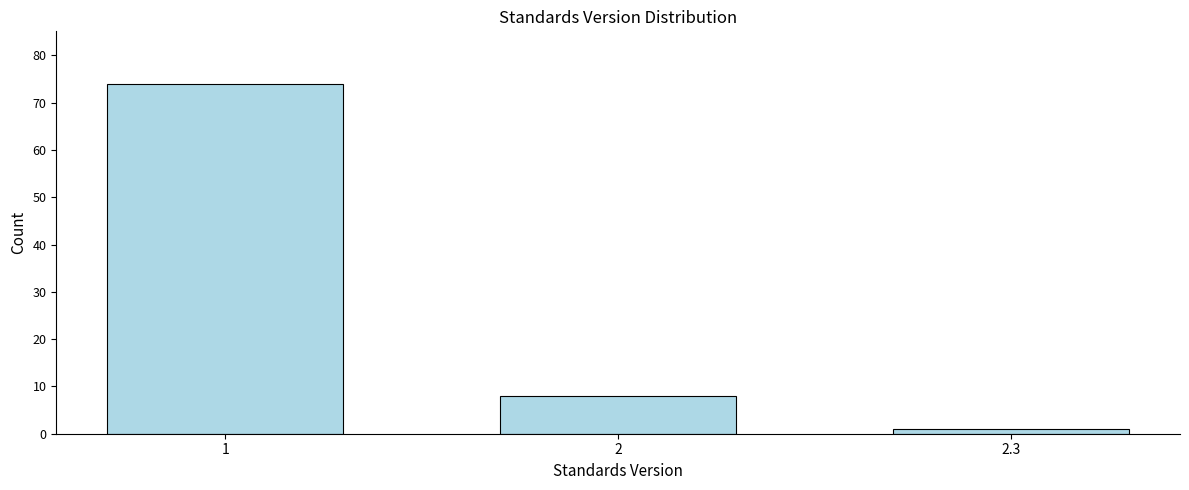

Reading left to right, transcribe all the data shown in this chart.

74	8	1